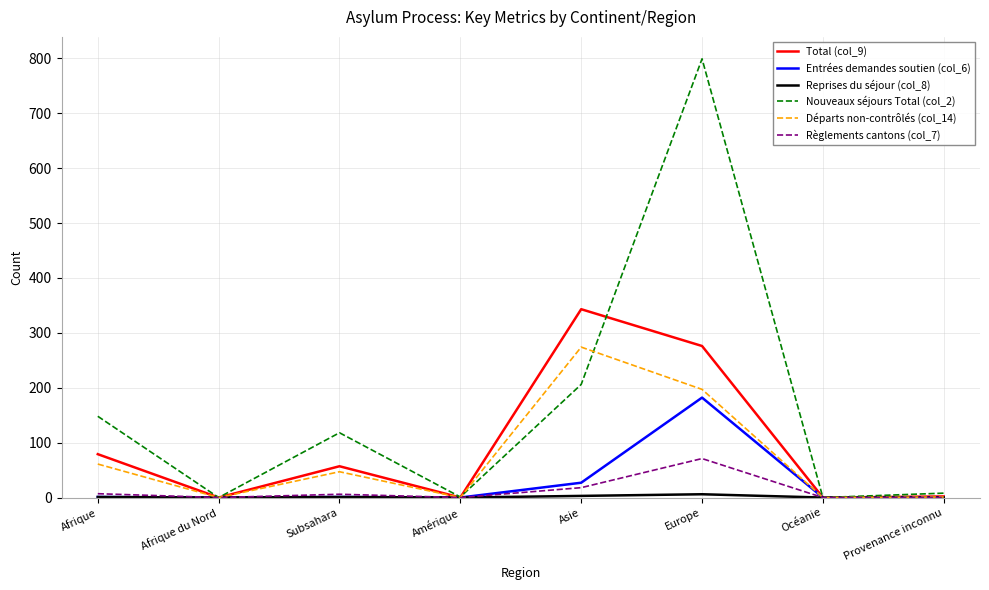

Which series has the largest total across all categories?

Nouveaux séjours Total (col_2)